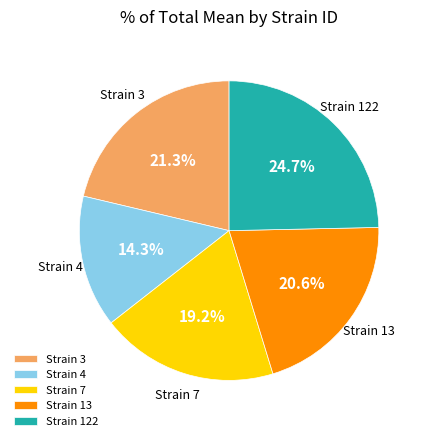

What is the ratio of the value at Strain 4 to the value at Strain 122?

0.6